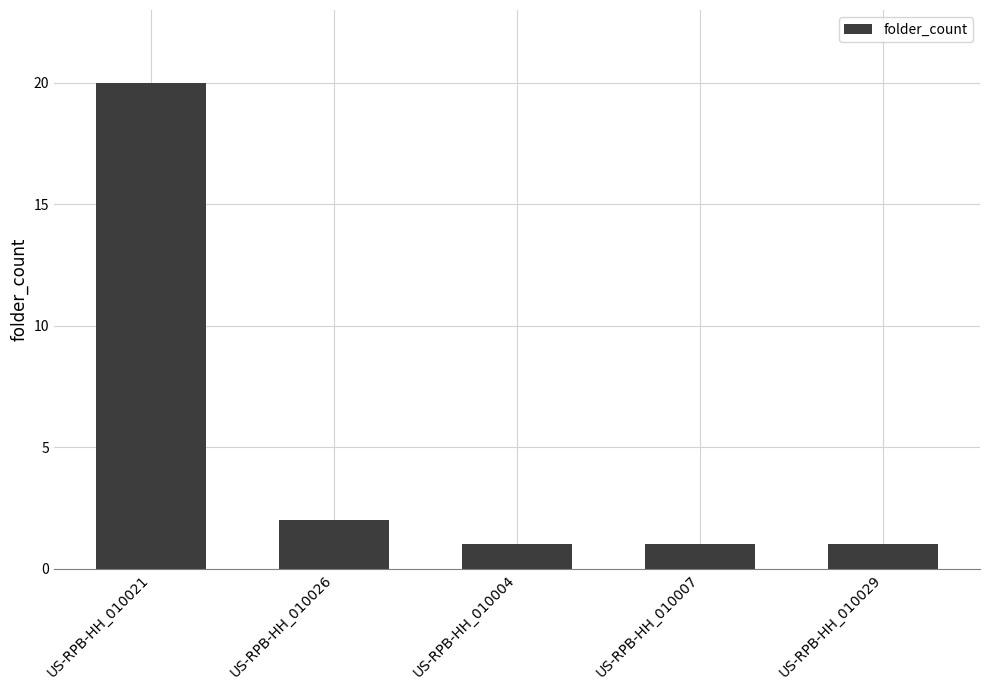

What is the label of the 3rd bar from the left?

US-RPB-HH_010004